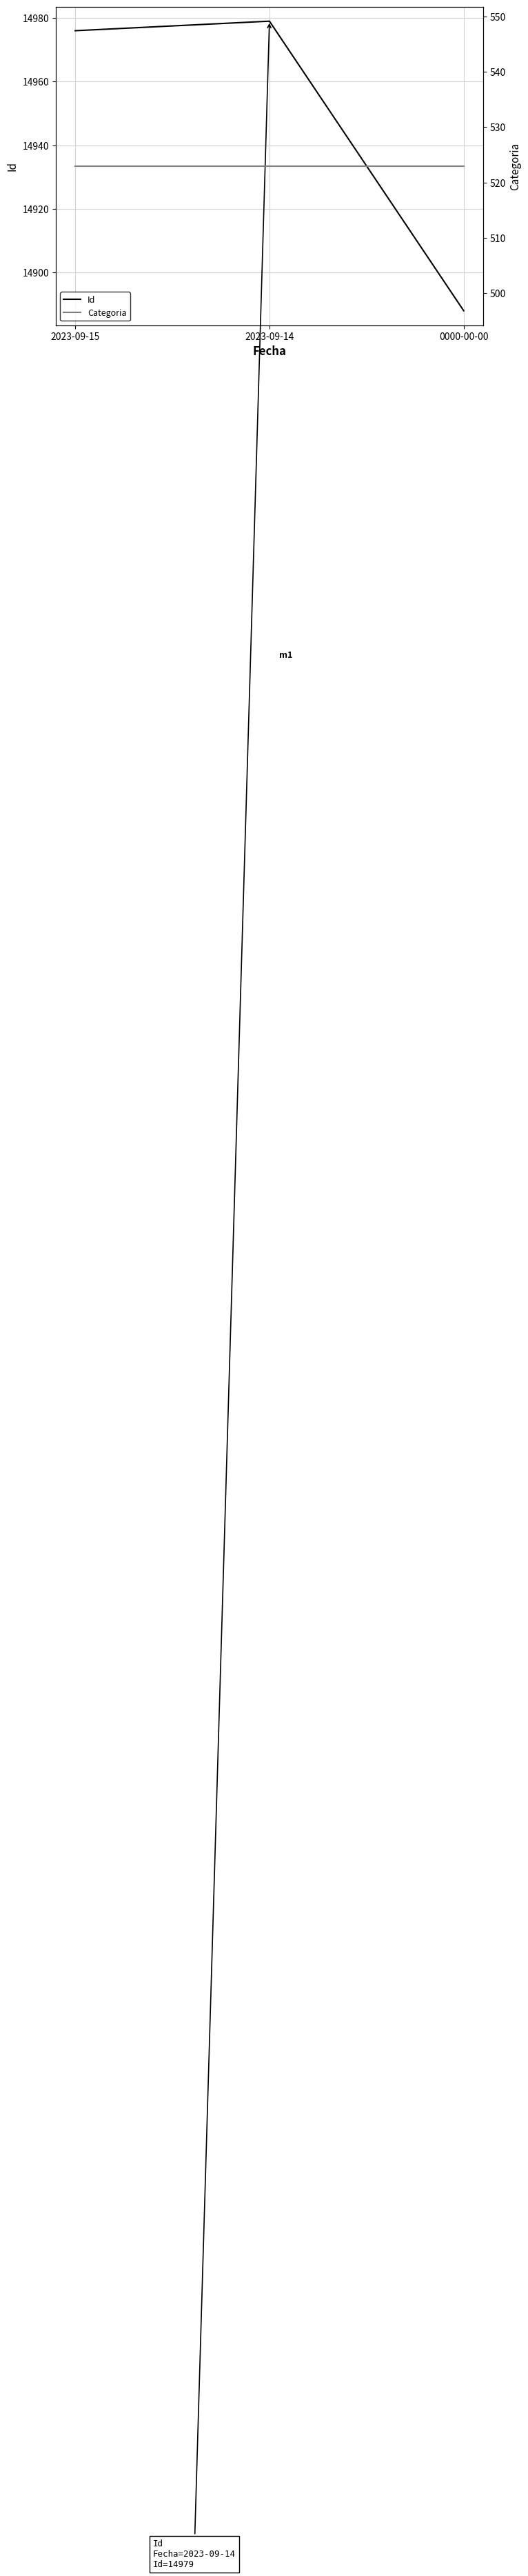

What is the label of the 2nd point from the left?

2023-09-14